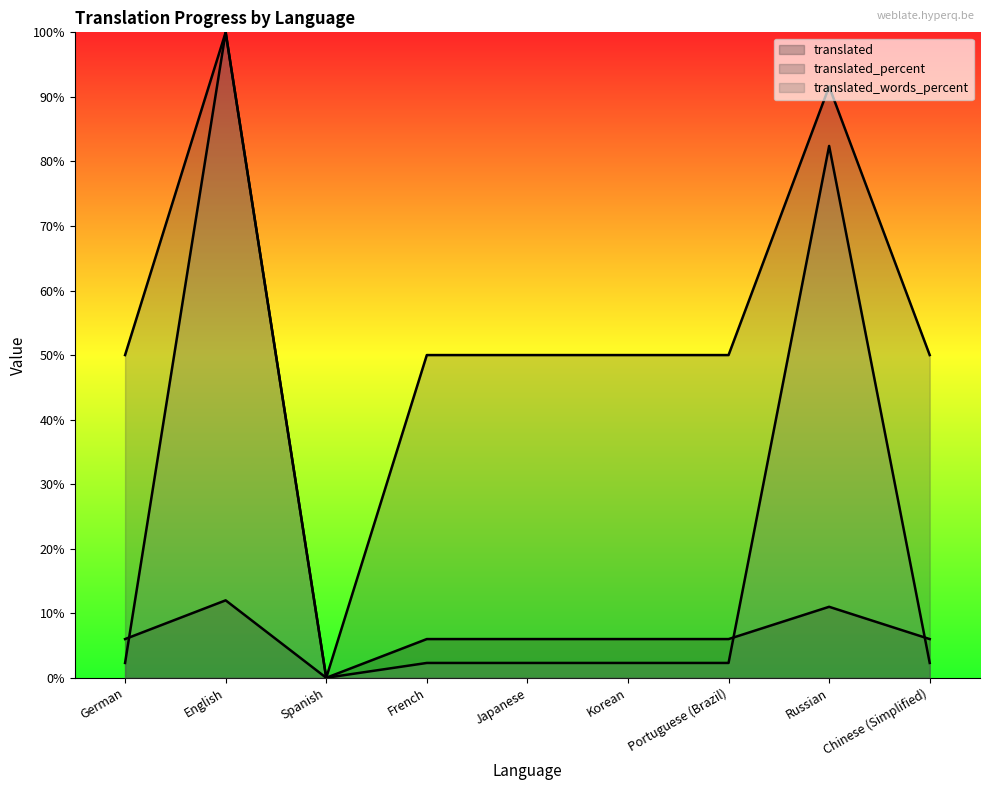

How many lines are shown in the chart?

3